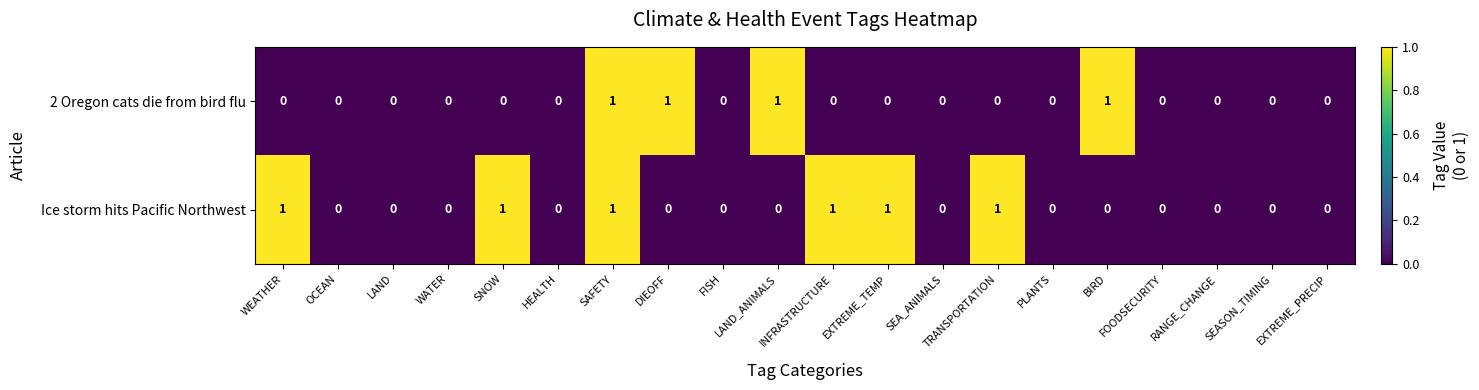

At which category is the sum across all series the highest?

SAFETY